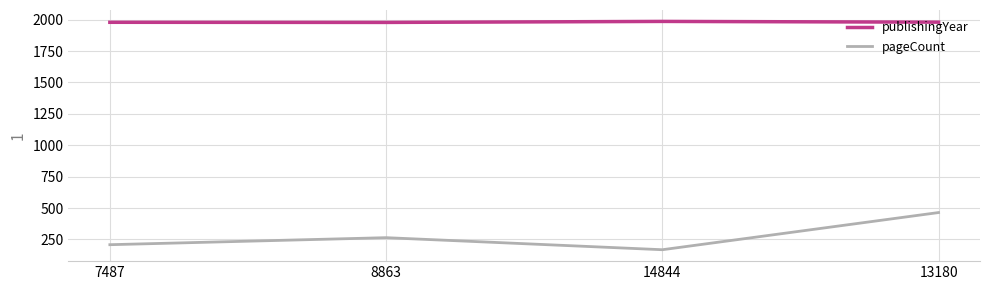

List the series in order of their peak value, lowest first.

pageCount, publishingYear